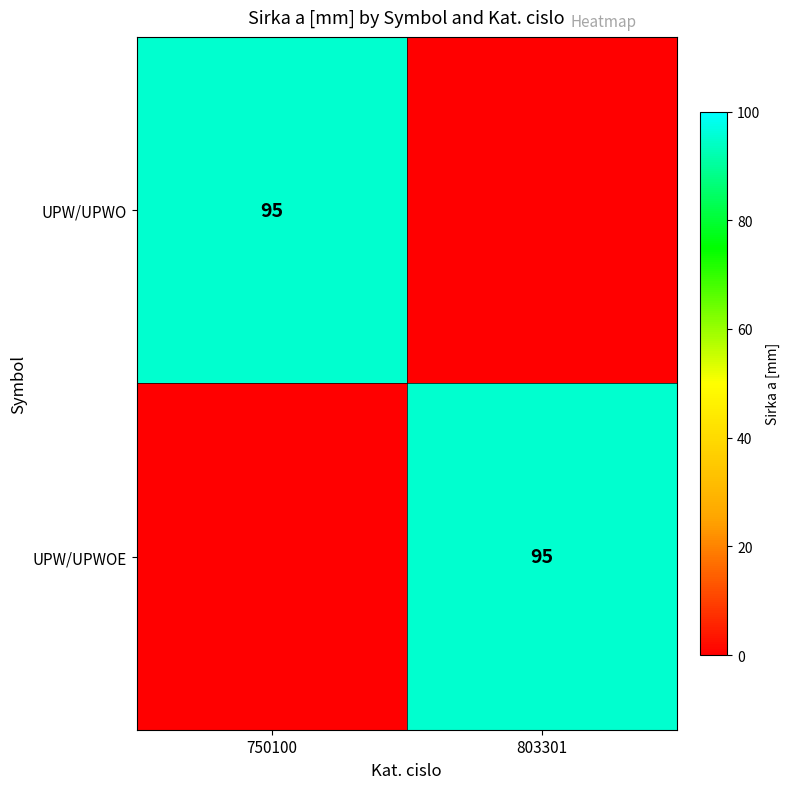

The value of UPW/UPWO at 750100 is 52. True or false?

False